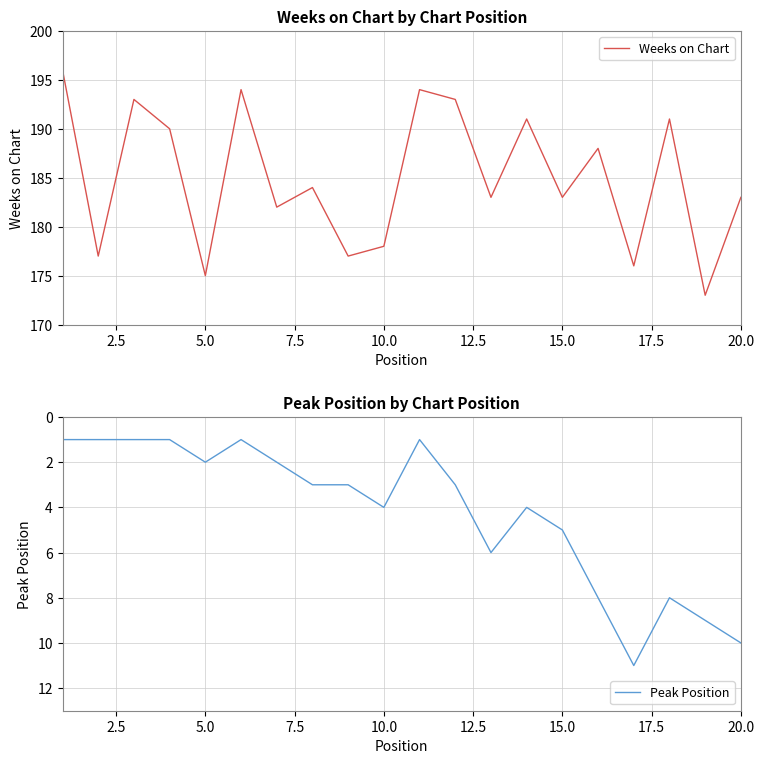

Count the Peak Position values in the range 1 to 8.

17